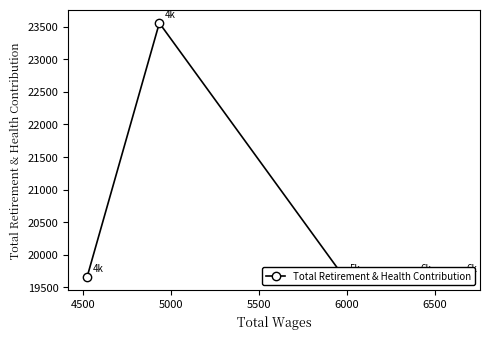

What is the average value?

20436